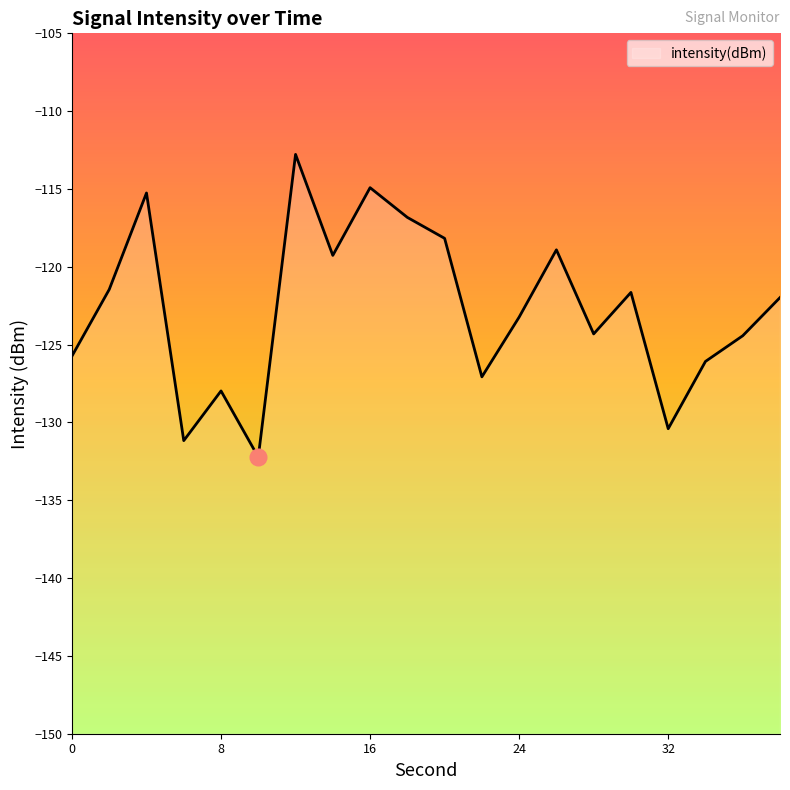

Where does the data first go above -121?

4